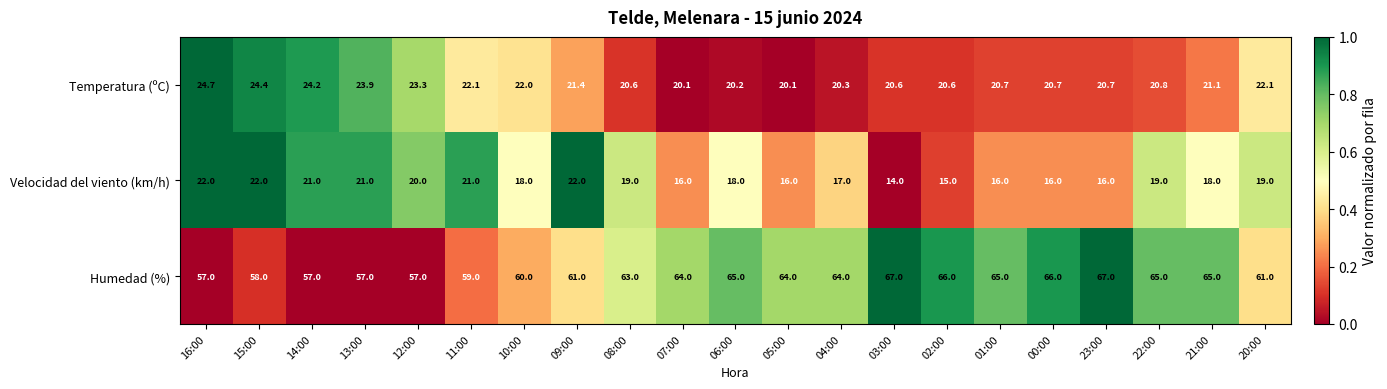

How many distinct data groups are displayed?

3